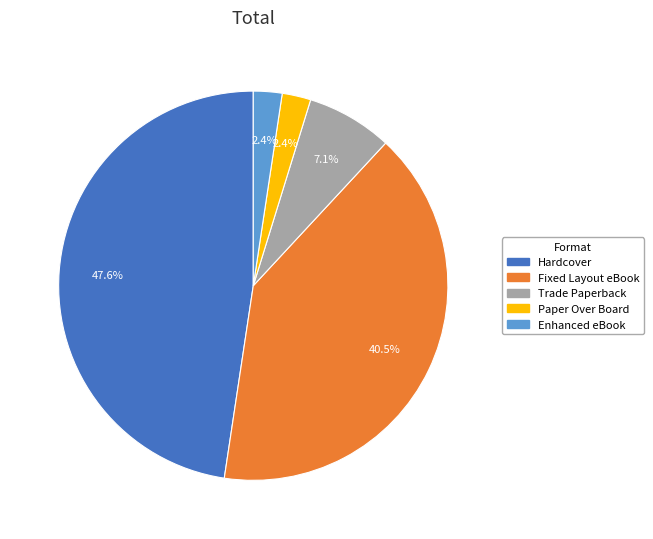

What percentage is the Hardcover slice, to the nearest percent?

48%